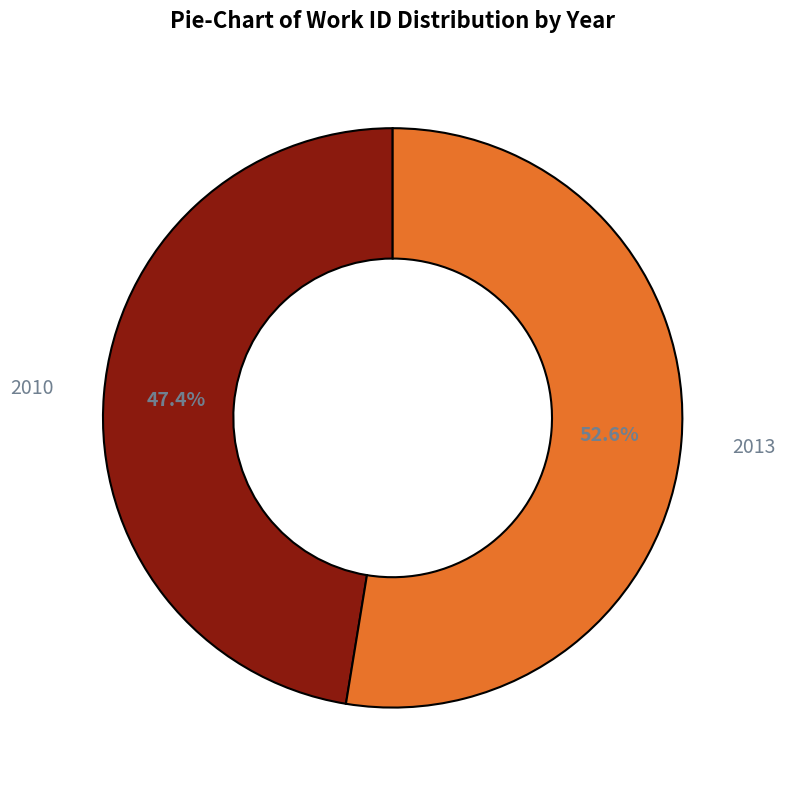

Is it true that 2010 is 34% of the pie?

False